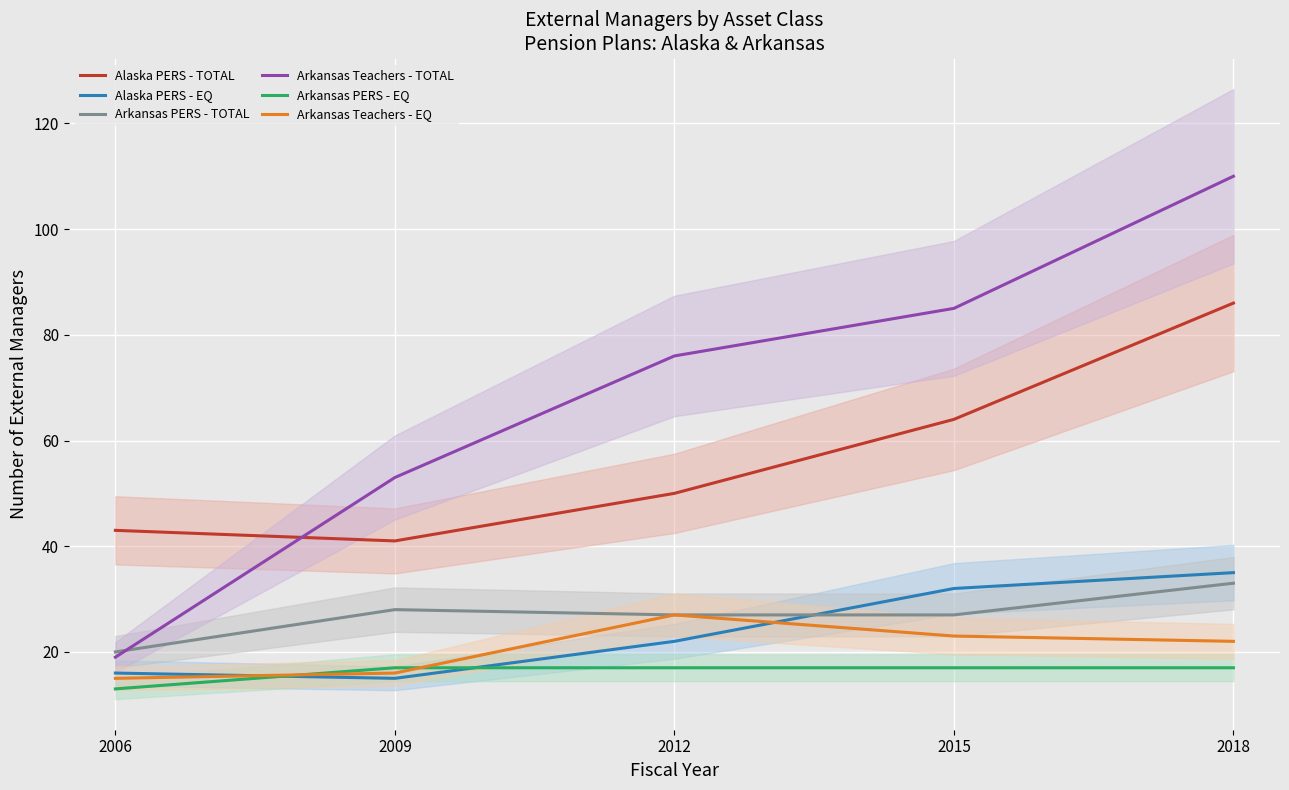

At how many categories does at least one series exceed 47?

4